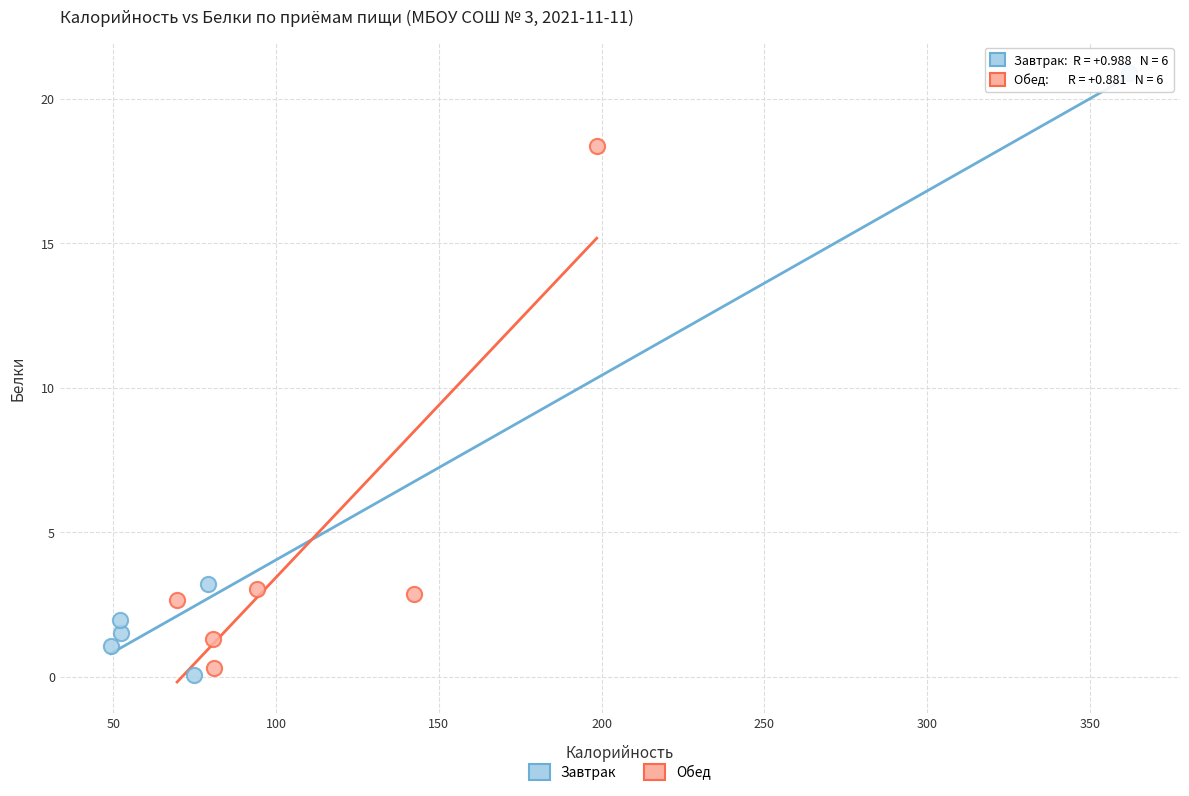

What are all the series names shown in the legend?

Завтрак, Обед